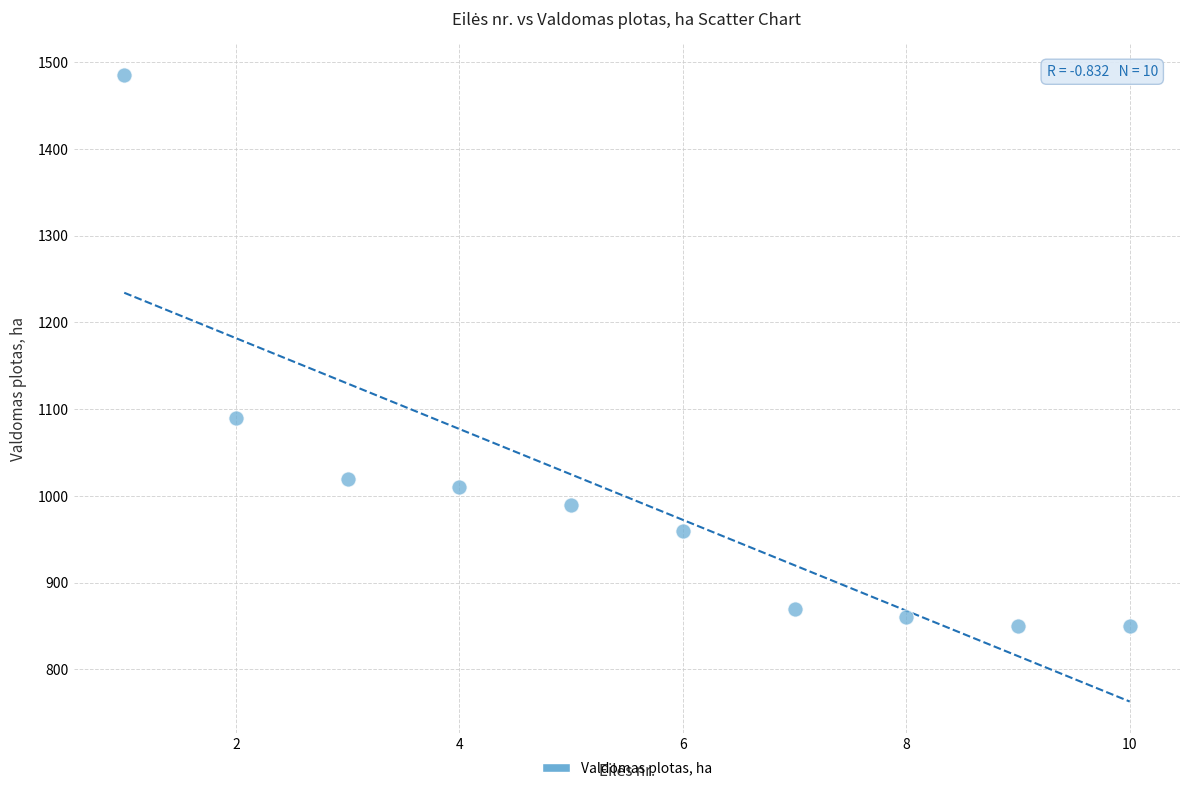

What is the range of Y values (max minus min)?

635